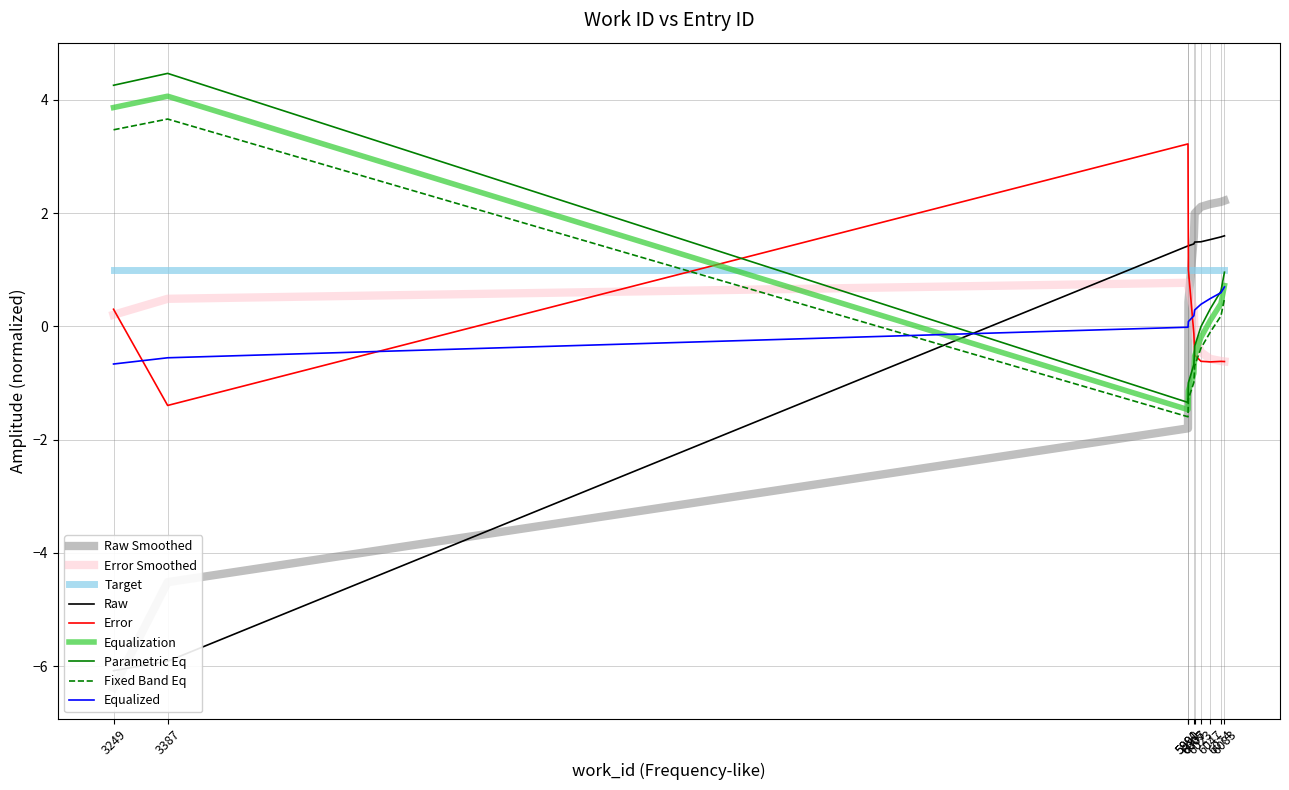

List the labels in order of value, smallest first.

3249, 3387, 5990, 5991, 6005, 6007, 6023, 6047, 6074, 6083